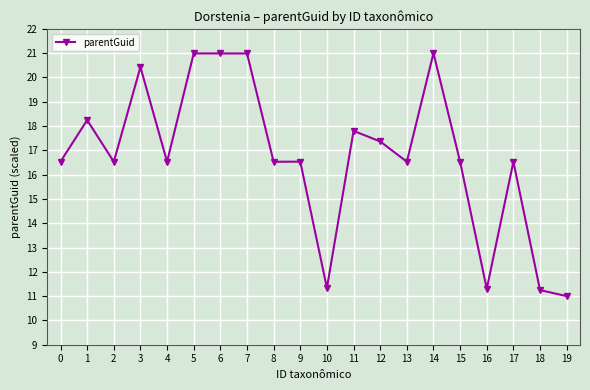

True or false: the data shows 5.2 at 10.

False